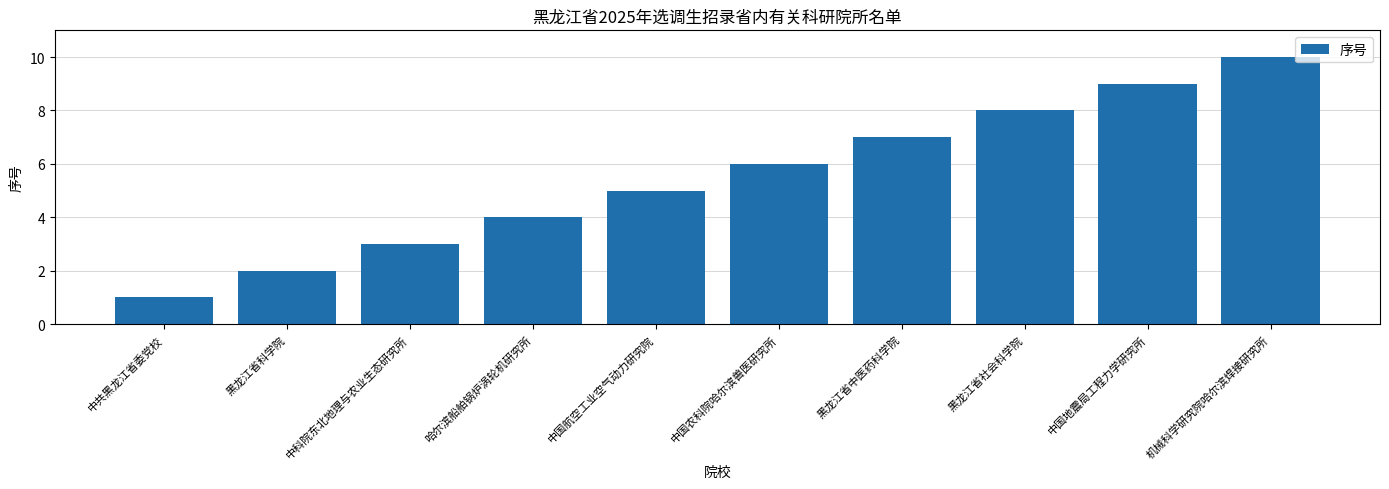

What is the change in value from 中共黑龙江省委党校 to 哈尔滨船舶锅炉涡轮机研究所?

+3